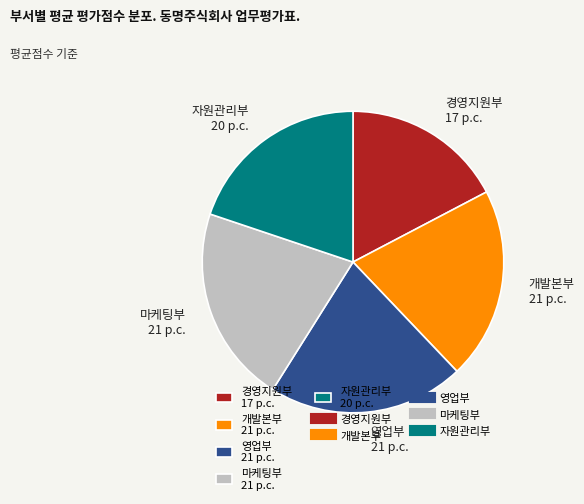

Is the sum of 개발본부 and 자원관리부 greater than half?

No